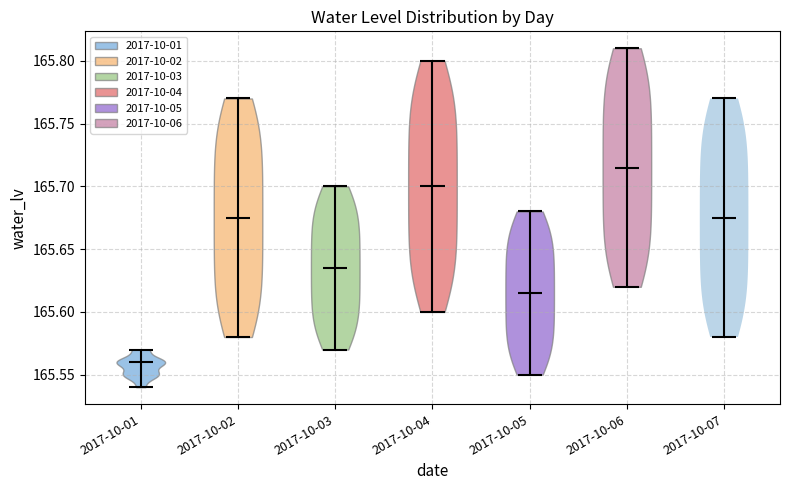

Which violin has the highest median line?

2017-10-06